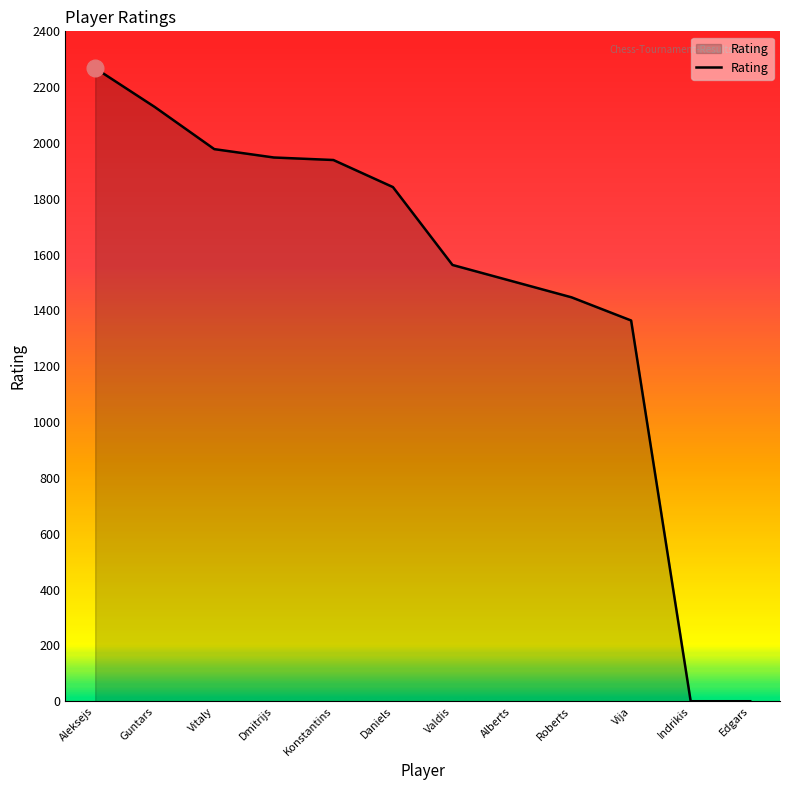

At which label does the data first exceed 1842?

Aleksejs